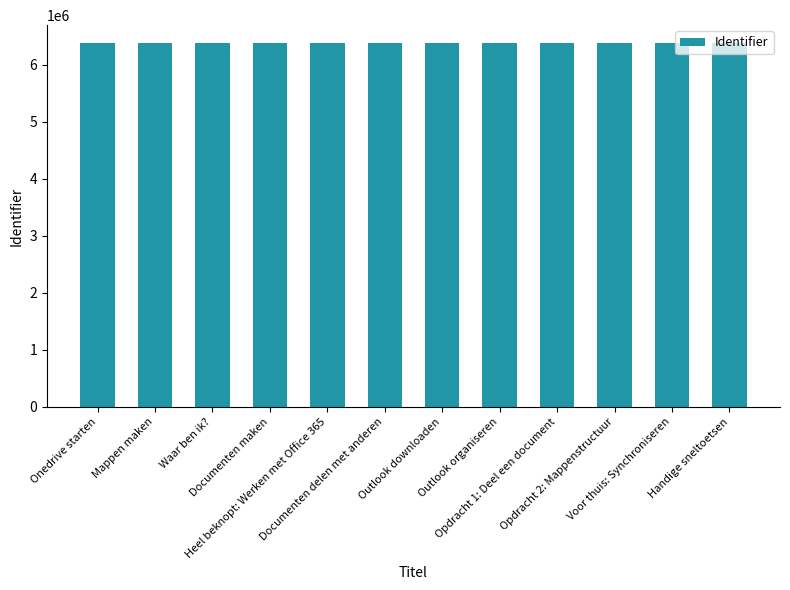

What position from the right is Handige sneltoetsen?

1